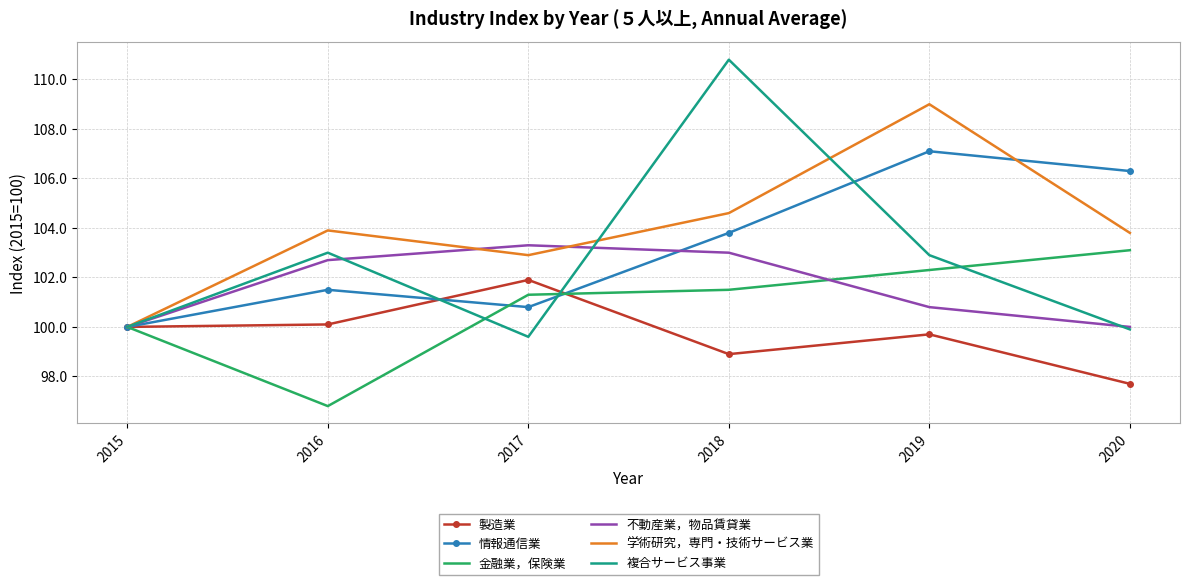

How many values in the 複合サービス事業 series exceed 102?

3